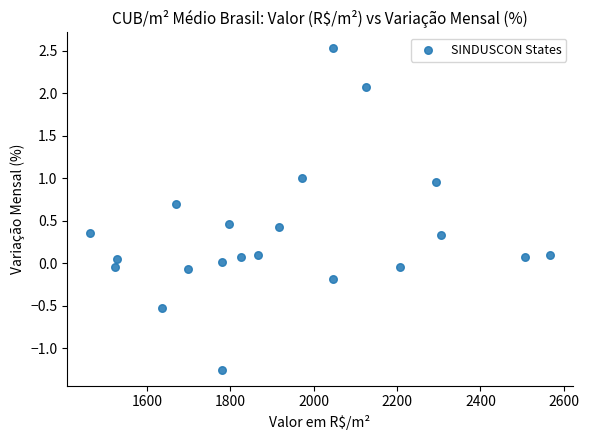

What is the range of Y values (max minus min)?

3.8